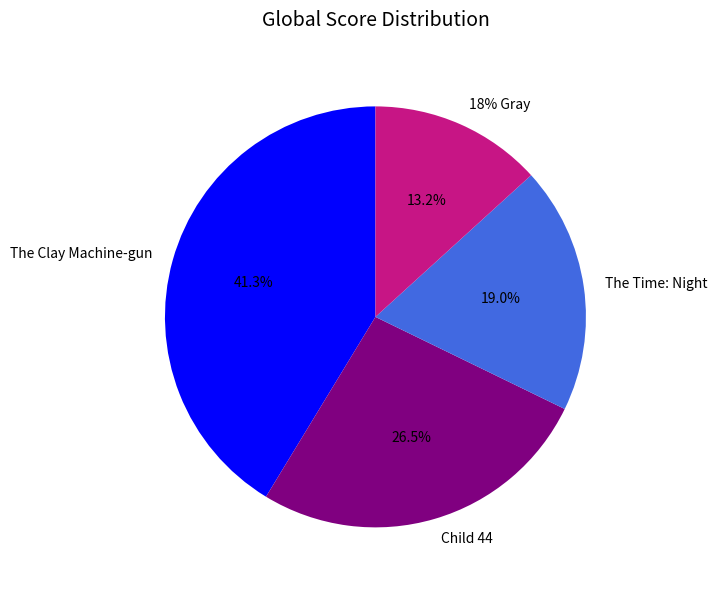

Does 18% Gray account for over 50% of the chart?

No